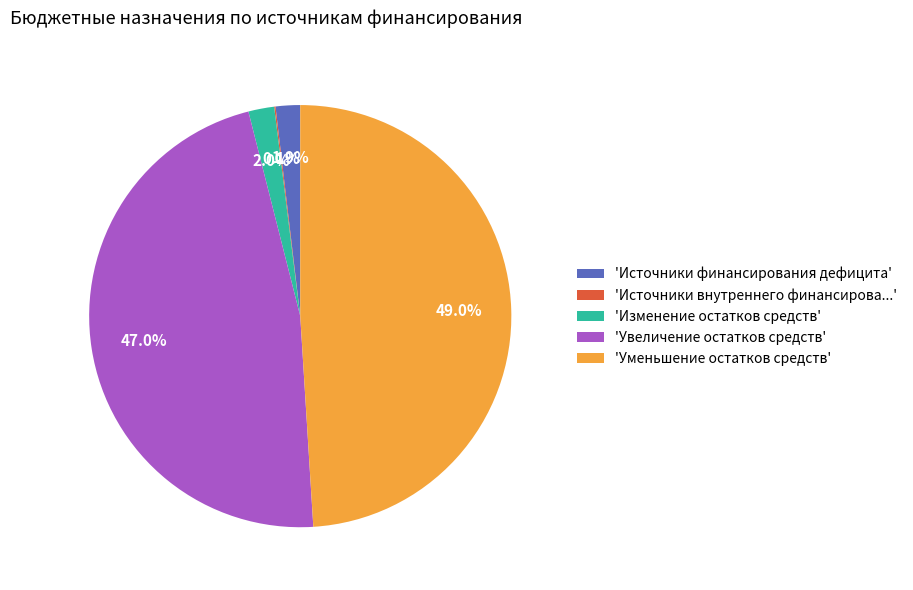

Is 'Увеличение остатков средств' the majority of the pie?

No